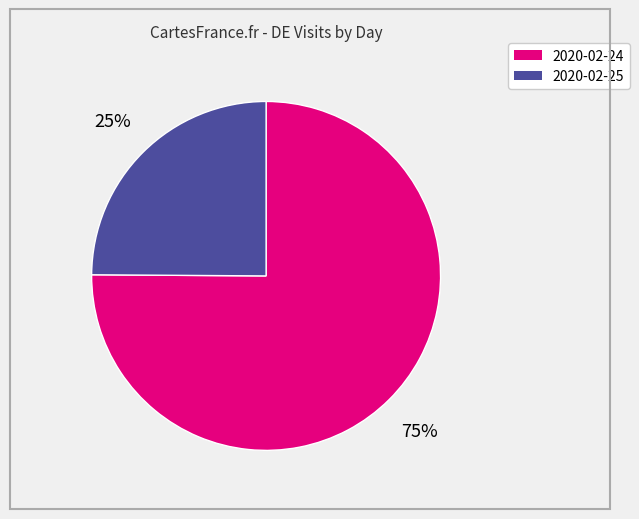

Count the number of slices in the pie.

2